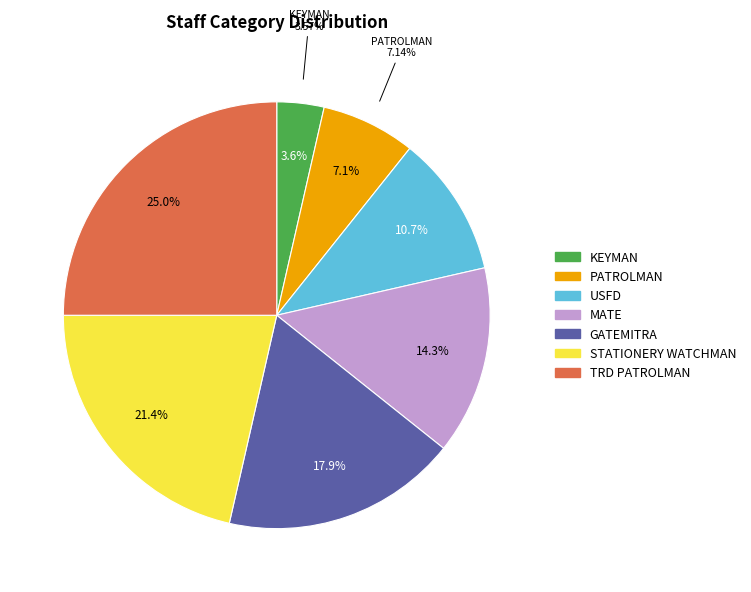

What portion of the pie excludes TRD PATROLMAN?

75.0%